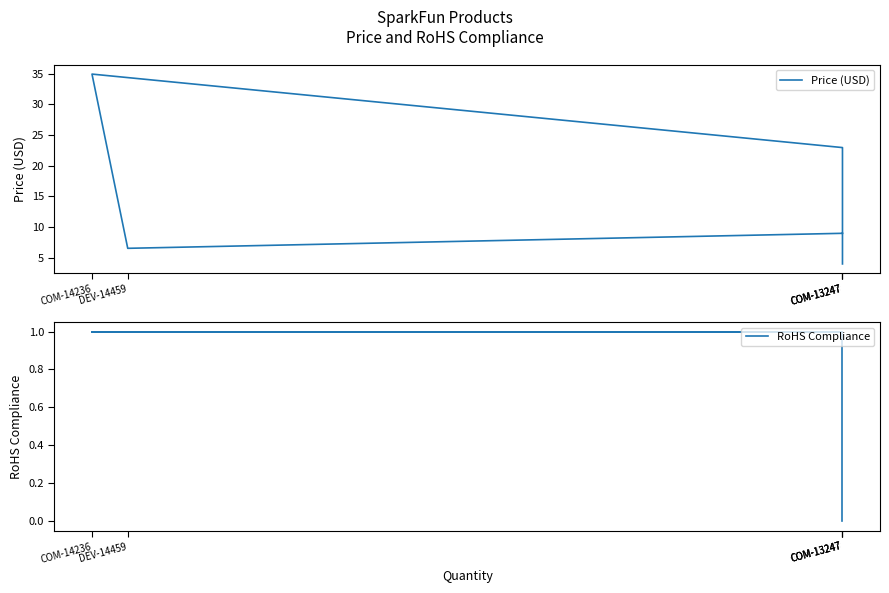

What is the value of the RoHS Compliance point at the 2nd from the left?

1.0